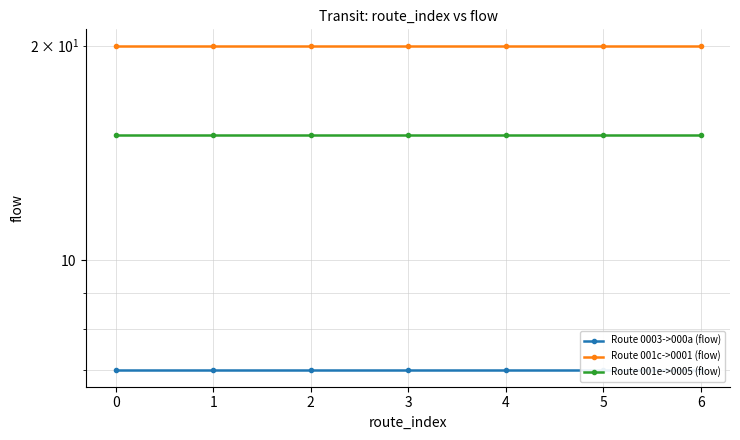

True or false: Route 001e->0005 (flow) and Route 0003->000a (flow) cross at least once.

False